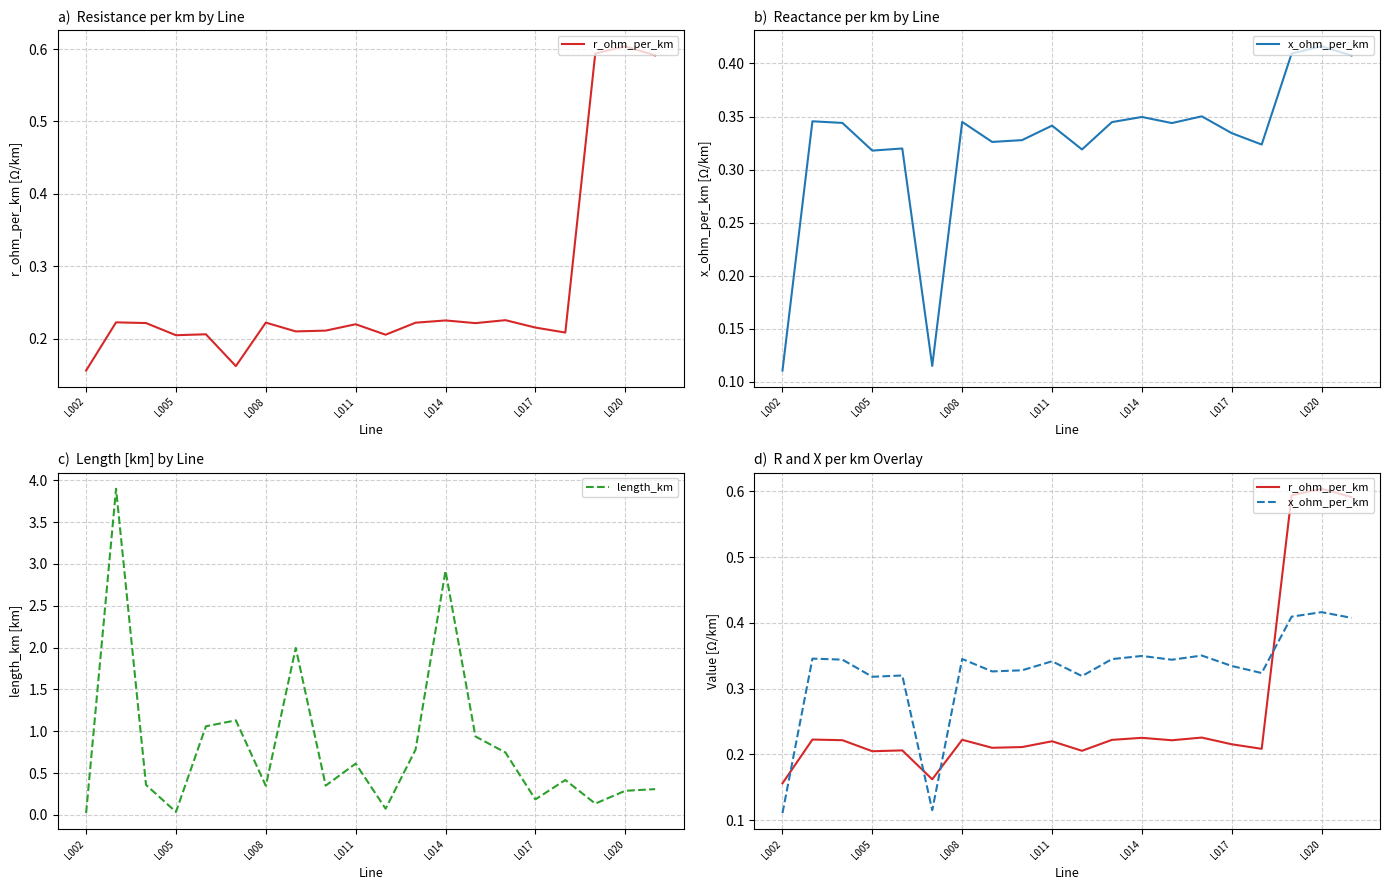

How many lines are shown in the chart?

3